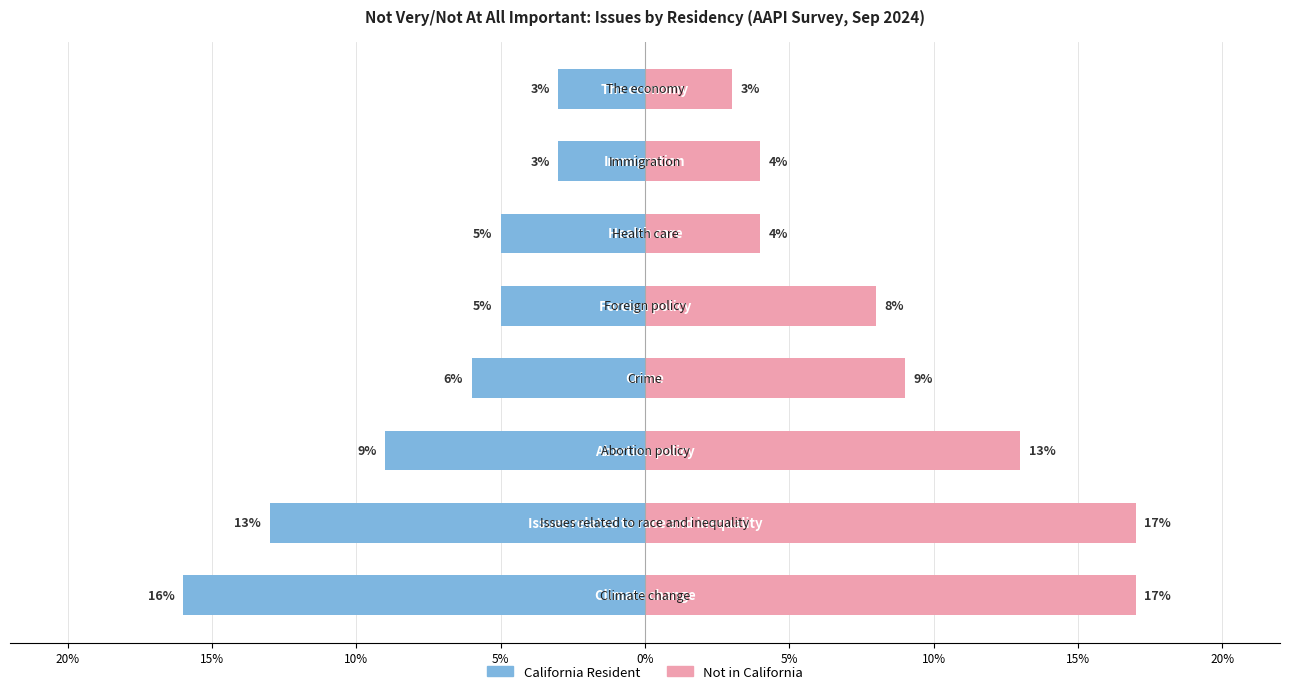

Which series changed the most between 15% and 5%?

Not in California